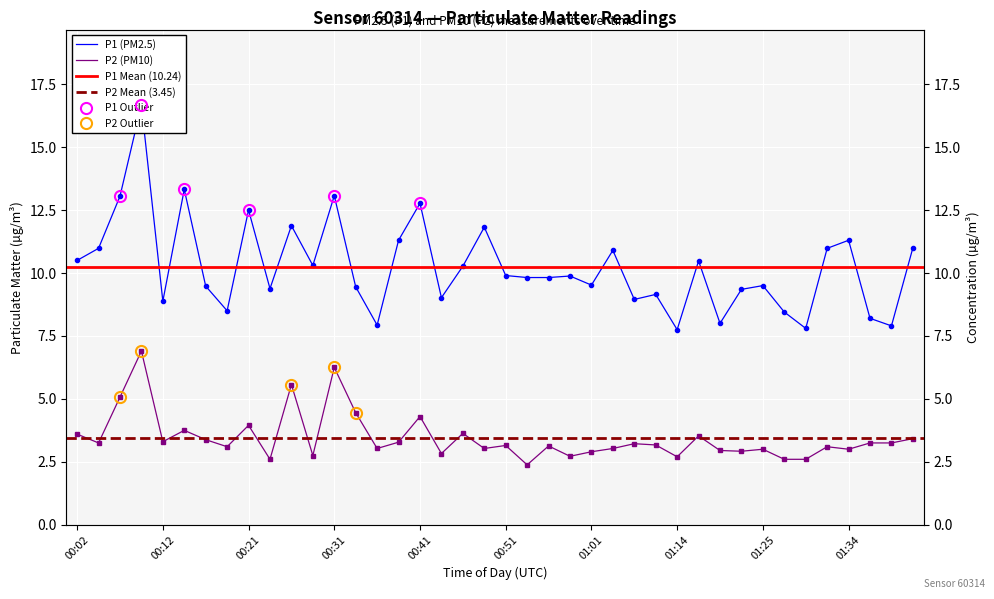

In P2, how many points are higher than both neighbors (excluding endpoints)?

13